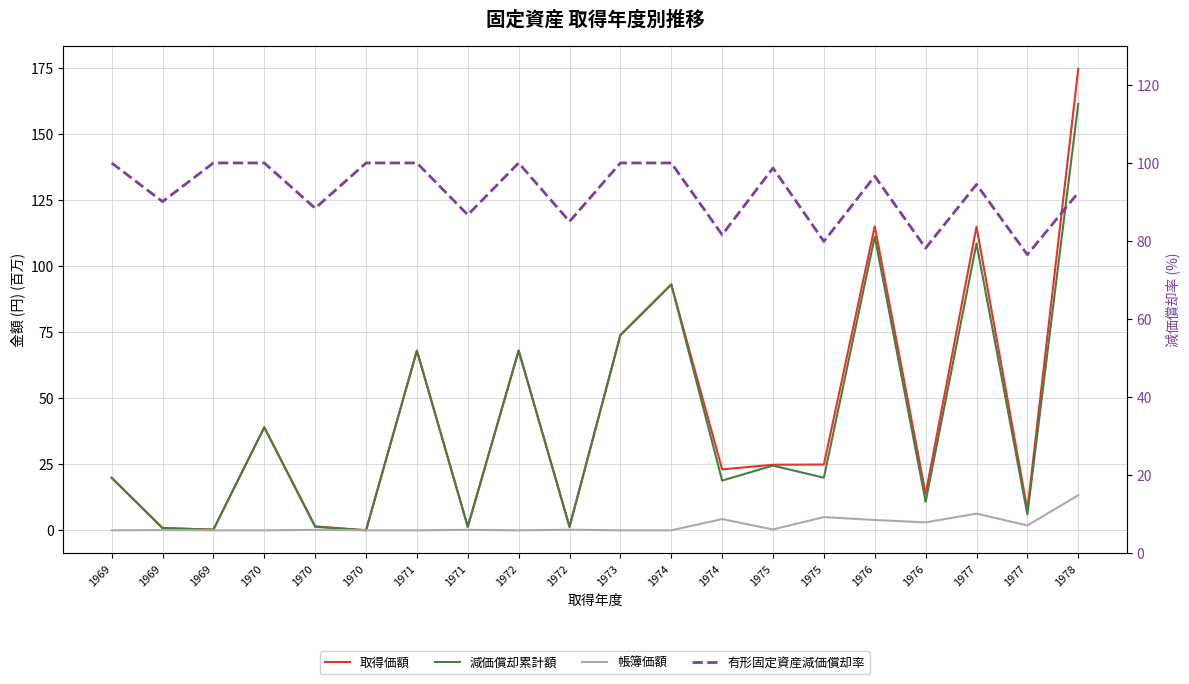

How many intersections are there between 取得価額 and 有形固定資産減価償却率?

5